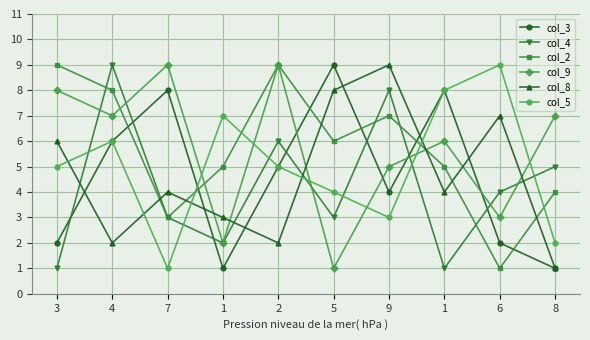

Reading right to left, what are all the values shown in this chart?

col_3: 1	2	8	4	9	5	1	8	6	2
col_4: 5	4	1	8	3	6	2	3	9	1
col_2: 4	1	5	7	6	9	5	3	8	9
col_9: 7	3	6	5	1	9	2	9	7	8
col_8: 1	7	4	9	8	2	3	4	2	6
col_5: 2	9	8	3	4	5	7	1	6	5